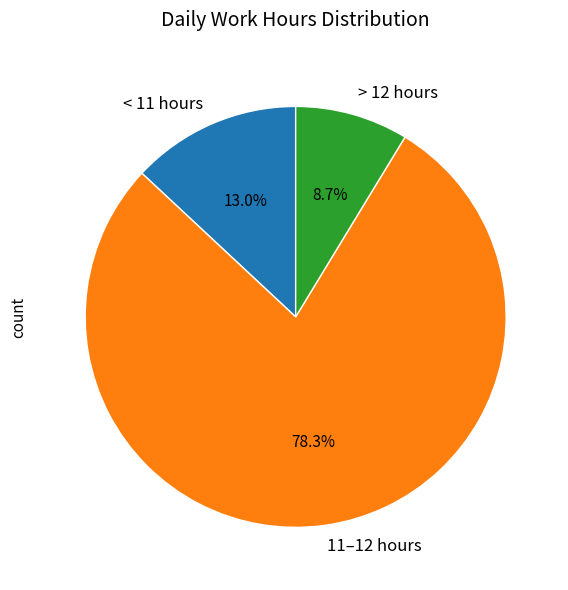

What percentage do < 11 hours and > 12 hours together represent?

21.7%